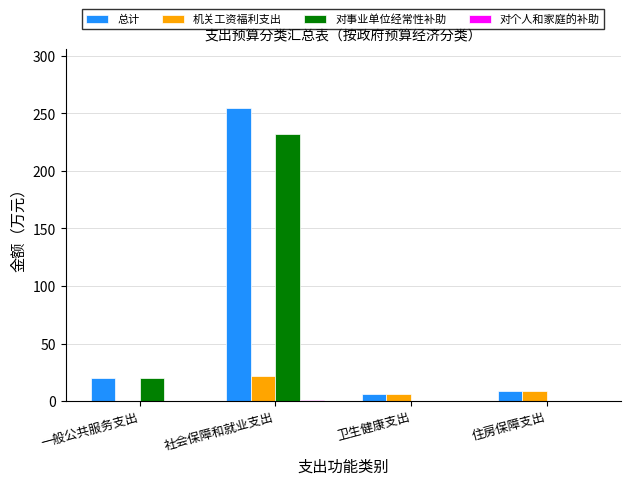

What is the total value across all series at 卫生健康支出?

11.9